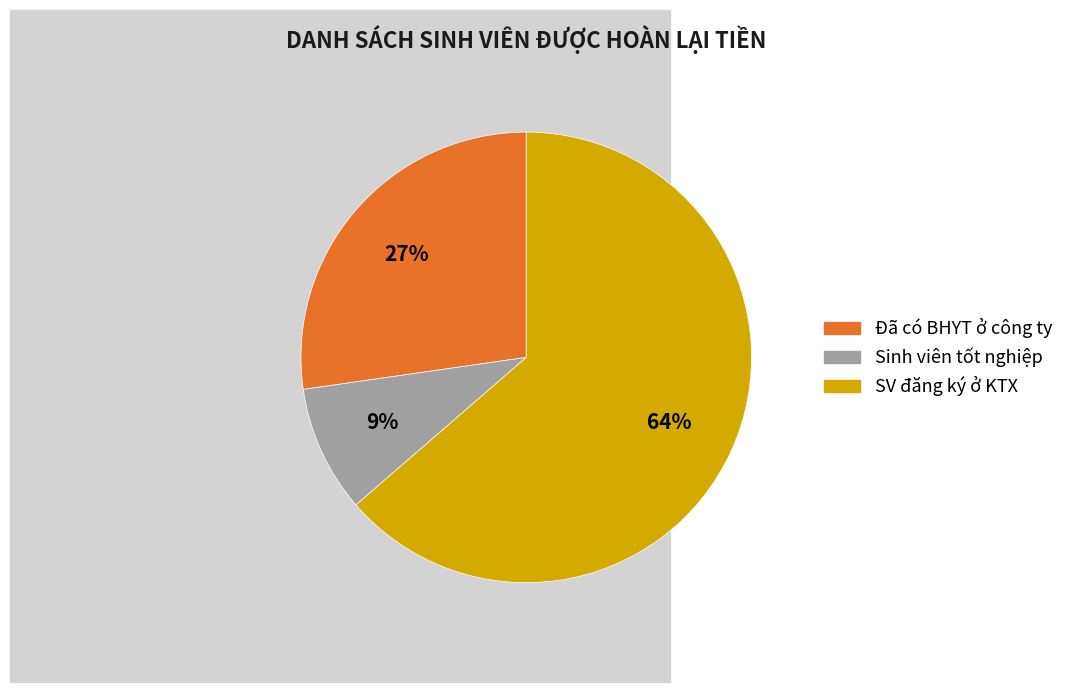

Rank the categories by value from lowest to highest.

Sinh viên tốt nghiệp, Đã có BHYT ở công ty, SV đăng ký ở KTX